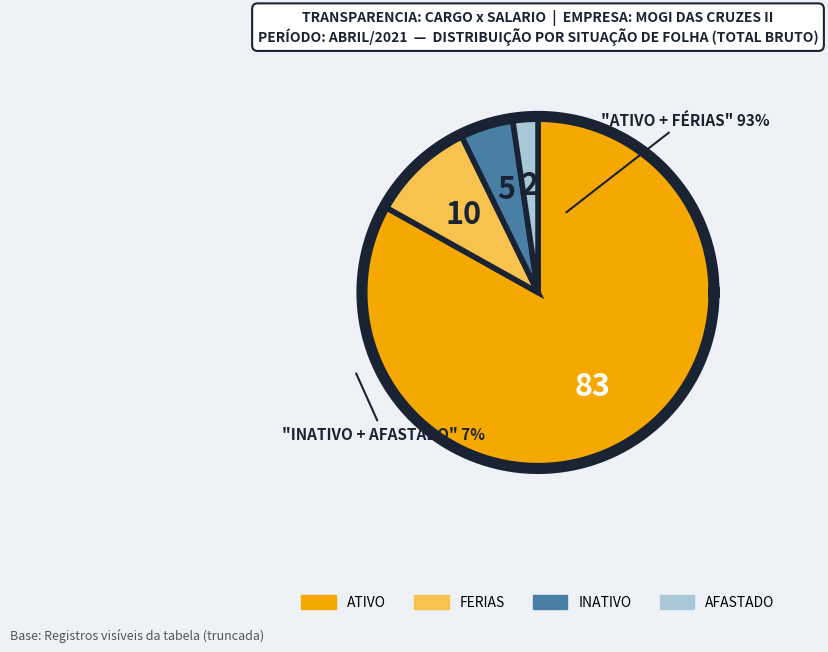

Count the number of slices in the pie.

4